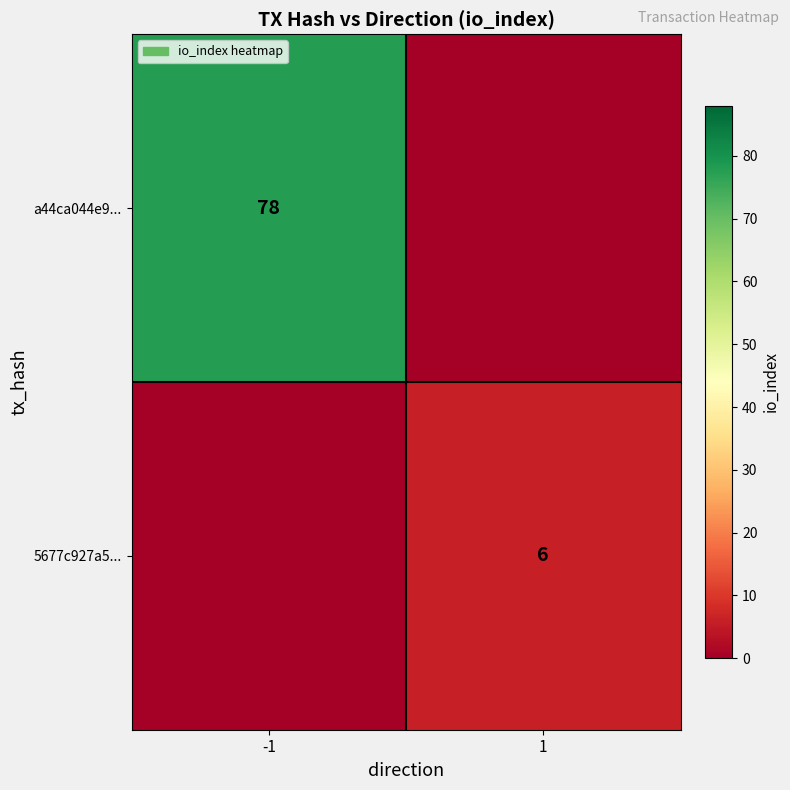

The value of a44ca044e9... at -1 is 130. True or false?

False